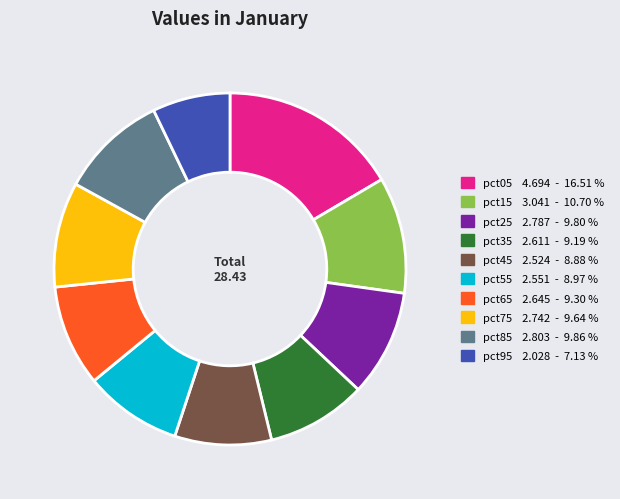

What is the ratio of the value at pct75 2.742 - 9.64 % to the value at pct95 2.028 - 7.13 %?

1.4